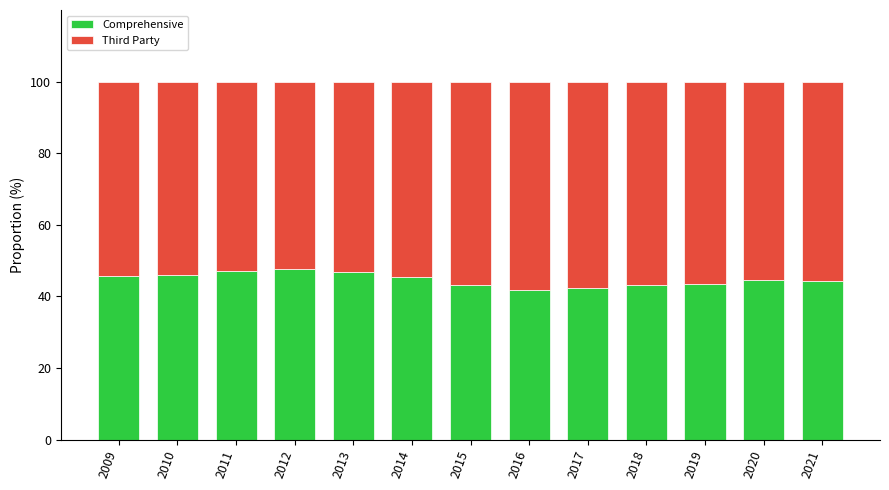

True or false: Comprehensive has a value of 47.8 at 2012.

True